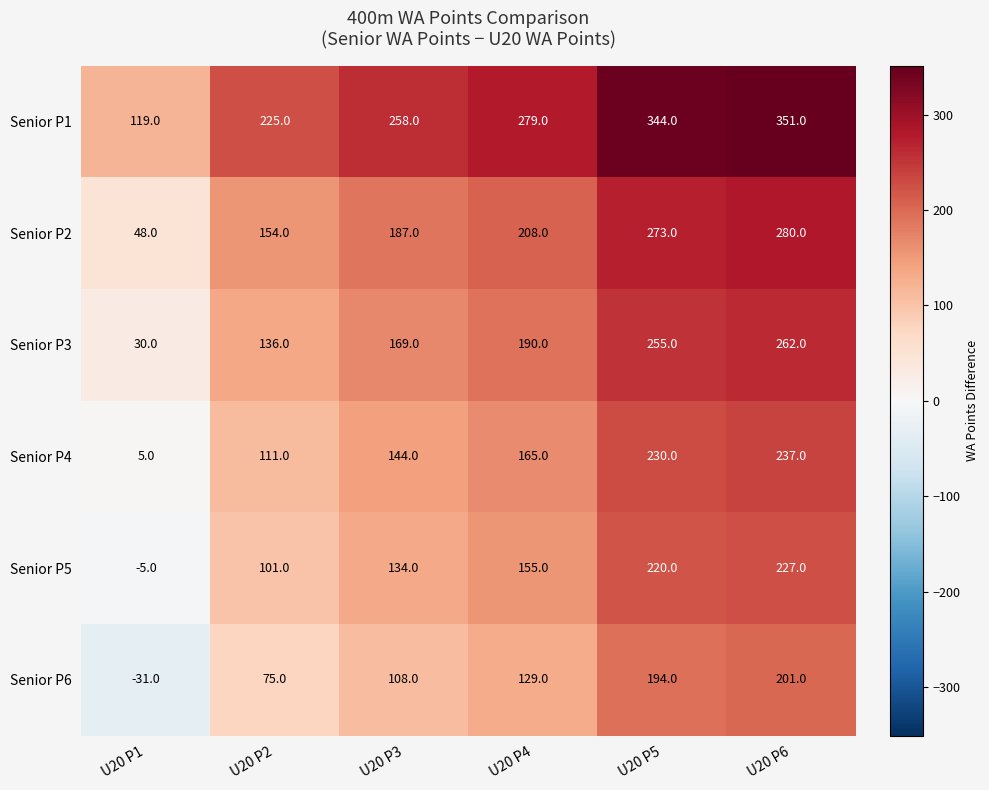

Rank the series at U20 P1 from lowest to highest value.

Senior P6, Senior P5, Senior P4, Senior P3, Senior P2, Senior P1